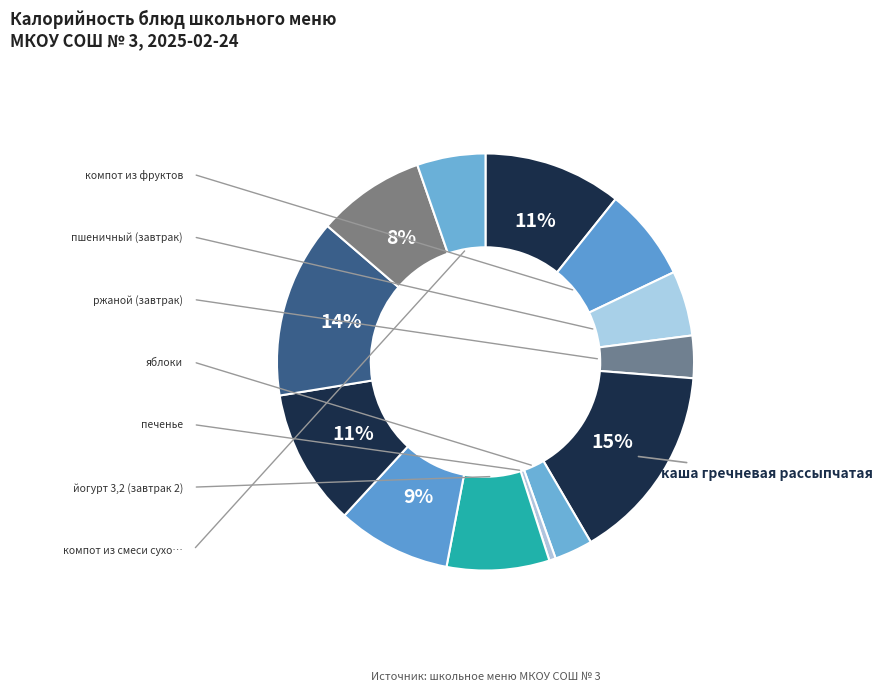

How many slices are in this pie chart?

13